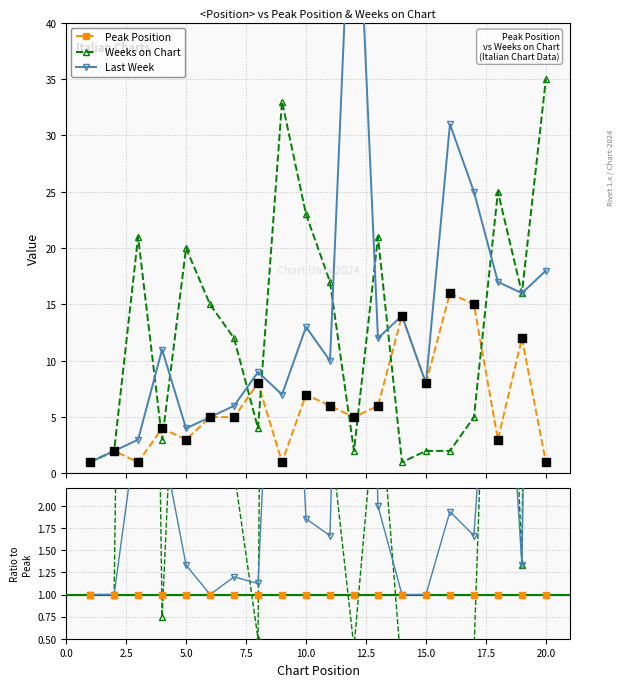

Which series has the widest spread of Y values?

Last Week (approx)